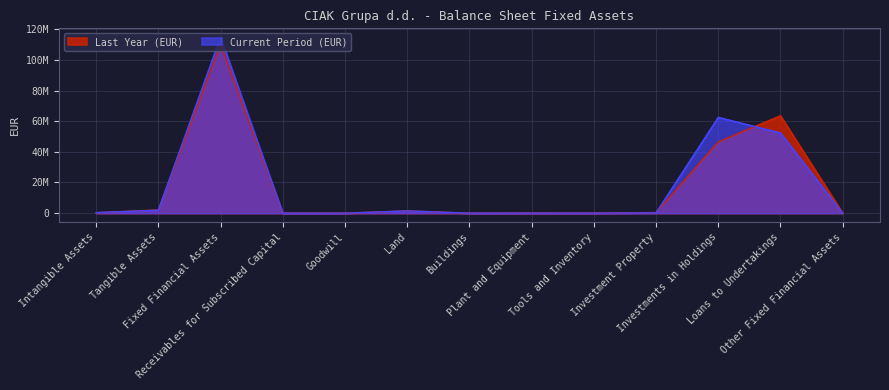

The value of Last Year (EUR) at Investment Property is 413078. True or false?

True